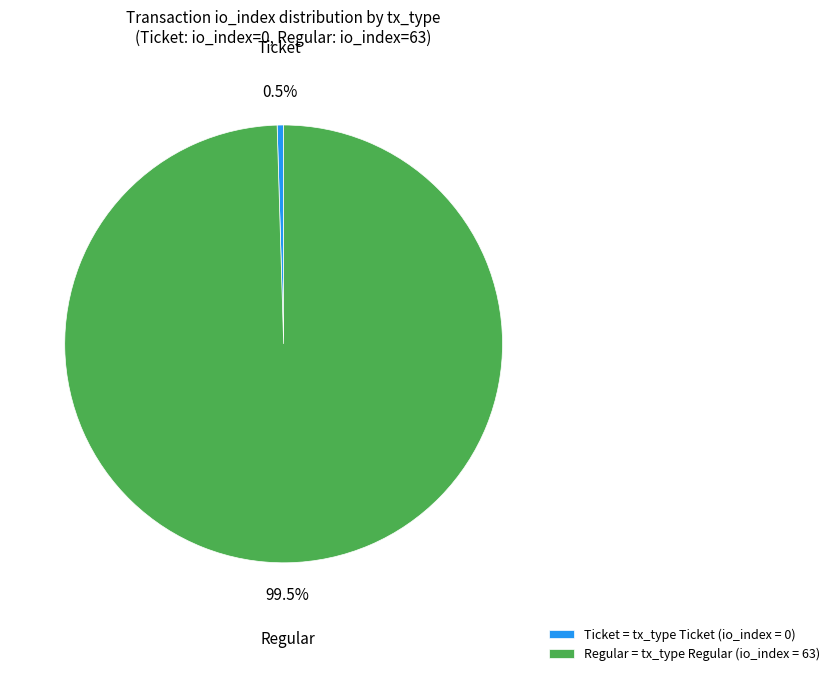

Between Ticket = tx_type Ticket (io_index = 0) and Regular = tx_type Regular (io_index = 63), which is larger?

Regular = tx_type Regular (io_index = 63)